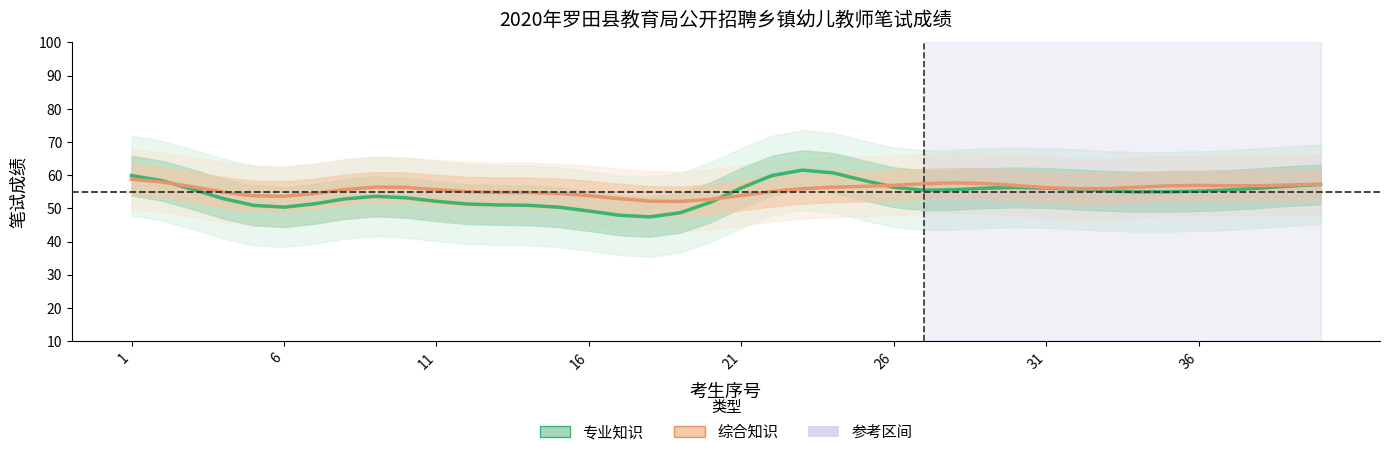

How many intersections are there between 专业知识 and 综合知识?

3